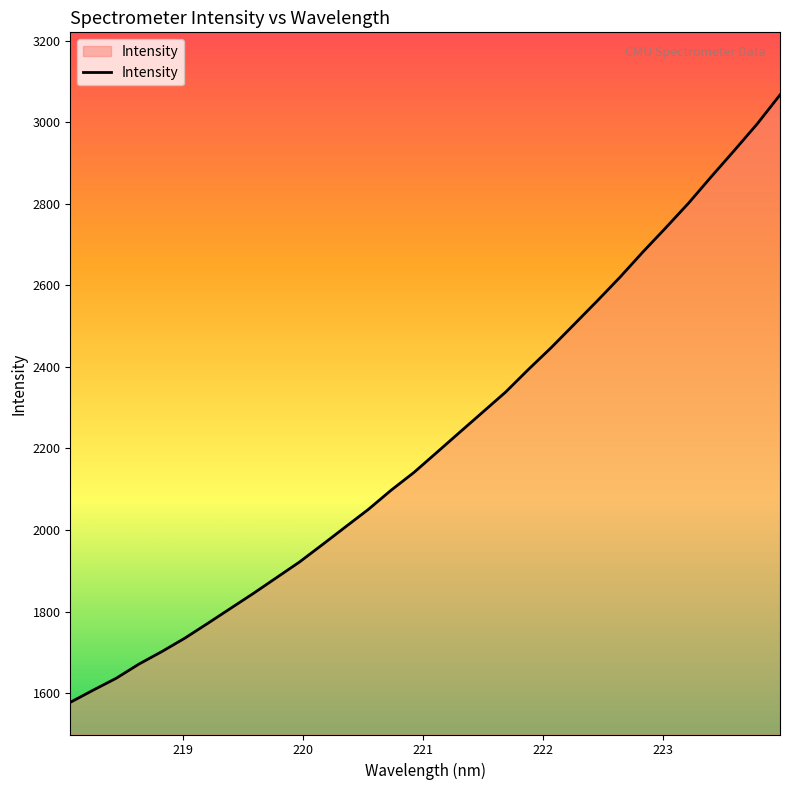

What is the minimum value shown in the chart?

1577.3